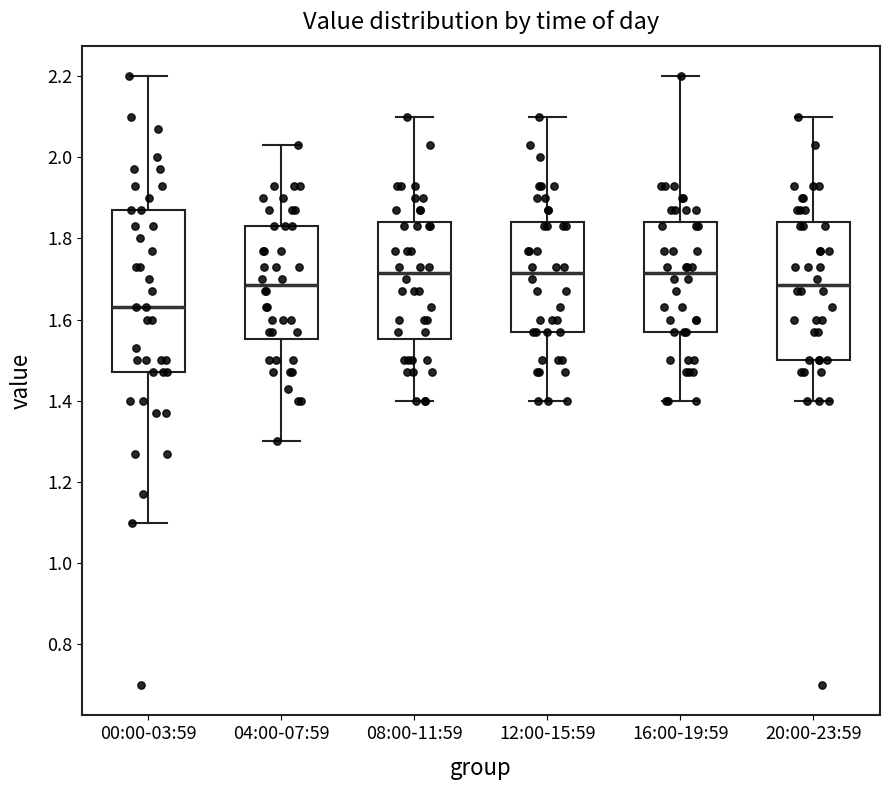

Comparing the boxes themselves (not the whiskers), which one is the tallest?

00:00-03:59